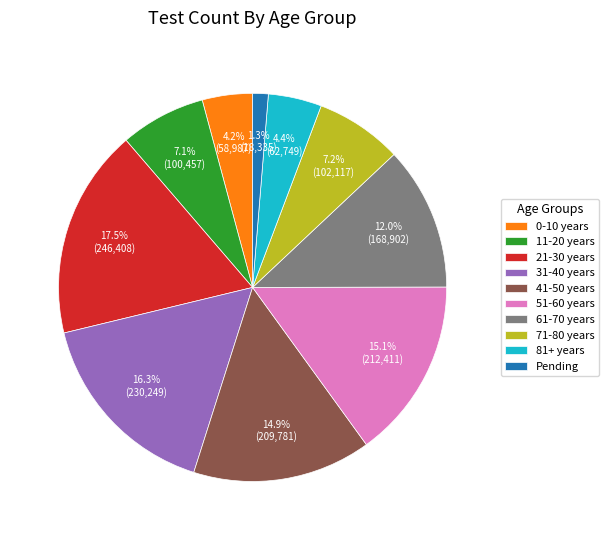

True or false: 11-20 years accounts for 7% of the total.

True